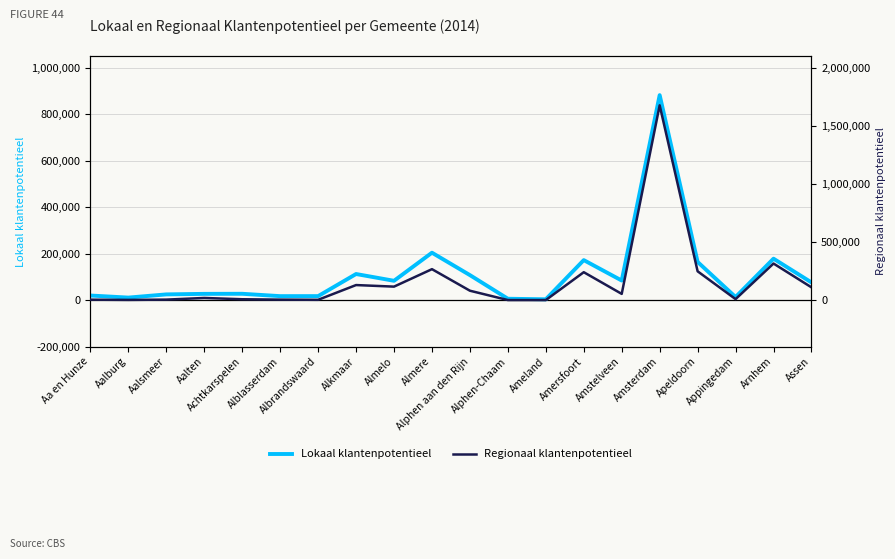

What are all the series names shown in the legend?

Lokaal klantenpotentieel, Regionaal klantenpotentieel